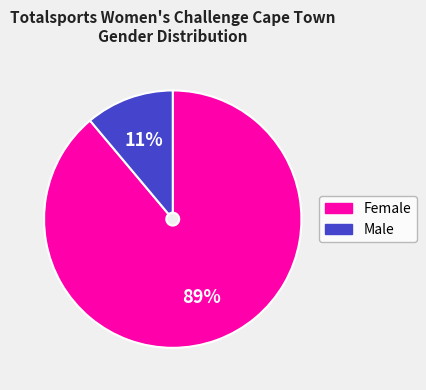

Which has a higher value, Female or Male?

Female